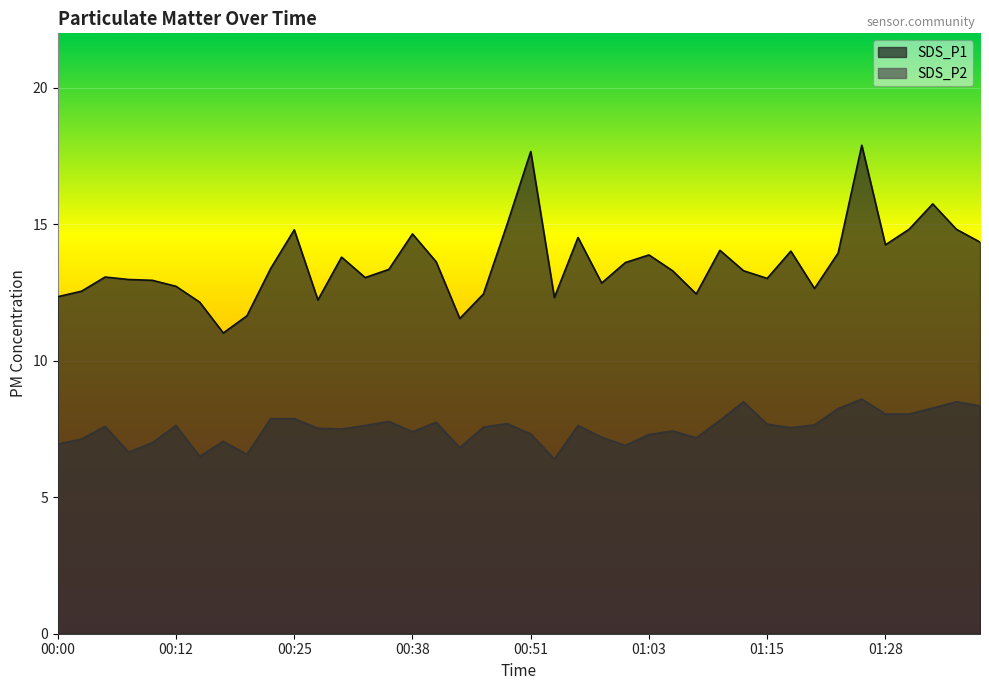

At which label does SDS_P1 reach its peak?

01:25